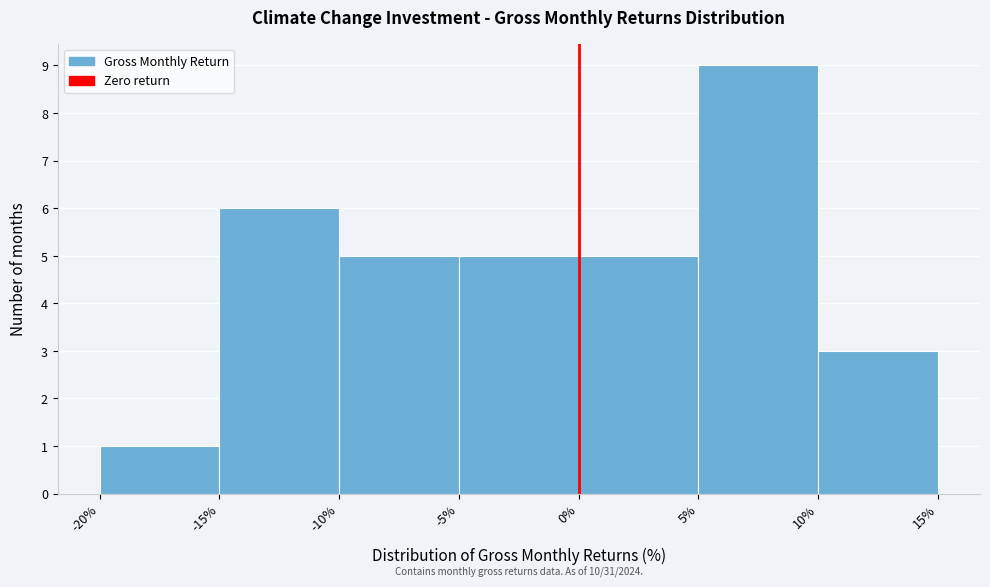

Over which range of the x-axis is the bar tallest?

5% to 10%